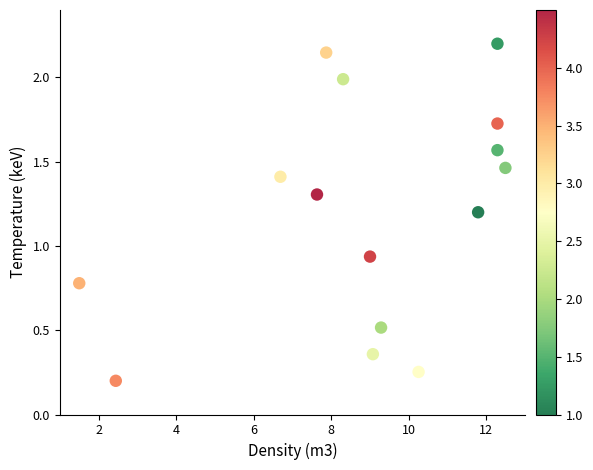

What is the range of X values (max minus min)?

11.0